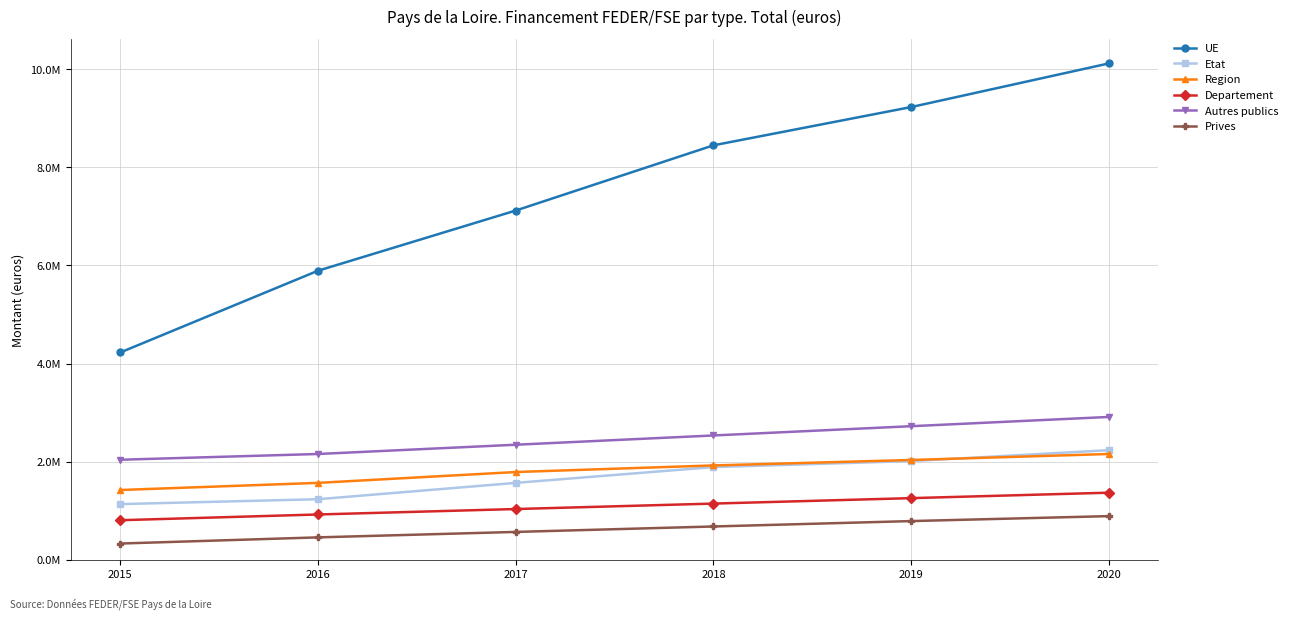

Does the chart display data point markers on the line(s)?

Yes